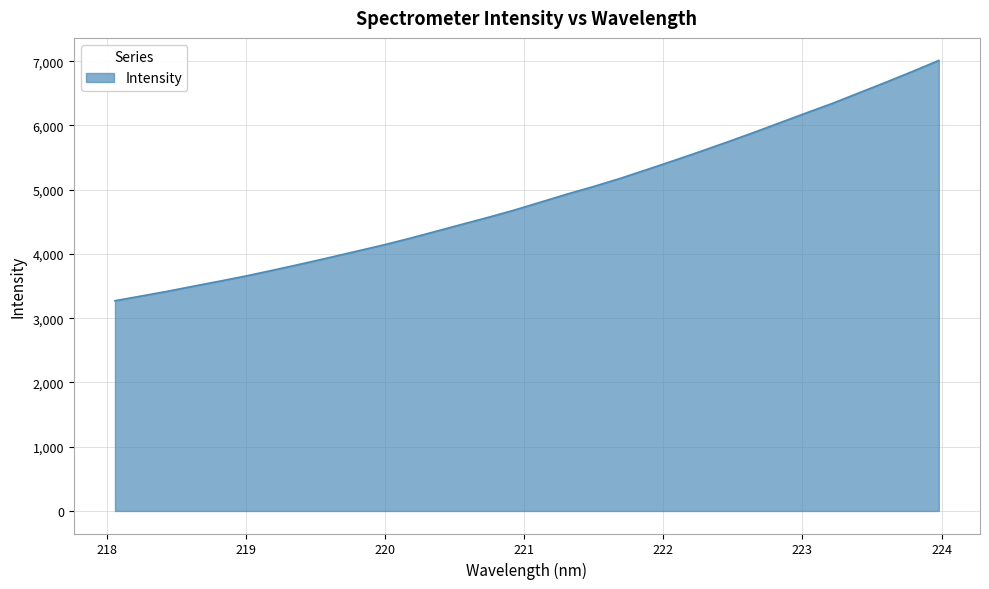

What is the average value?

4885.7